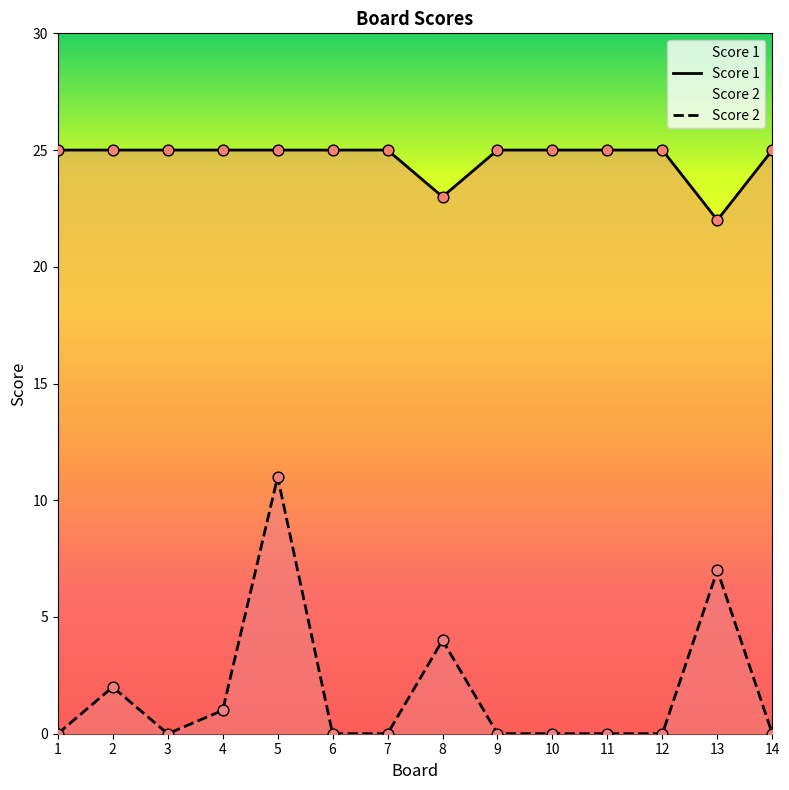

Which series reaches the maximum Y coordinate?

Score 1